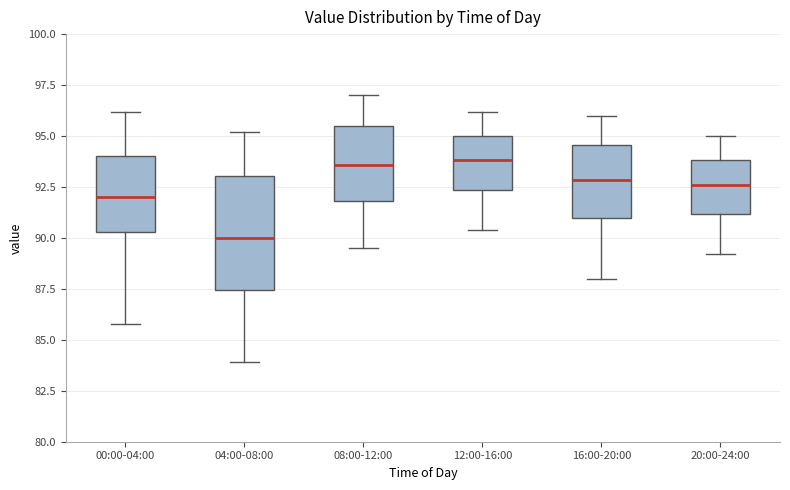

Reading left to right, transcribe this box plot: for each box, give where its median line is, the range the box spans, and where its two whiskers end, as read against the y-axis. The values are not printed on the chart, so give them approximately, as read against the axis.

00:00-04:00: median 92.0, box 90.5 to 94.0, whiskers 86.0 to 96.0
04:00-08:00: median 90.0, box 87.5 to 93.0, whiskers 84.0 to 95.0
08:00-12:00: median 93.5, box 92.0 to 95.5, whiskers 89.5 to 97.0
12:00-16:00: median 94.0, box 92.5 to 95.0, whiskers 90.5 to 96.0
16:00-20:00: median 93.0, box 91.0 to 94.5, whiskers 88.0 to 96.0
20:00-24:00: median 92.5, box 91.0 to 94.0, whiskers 89.0 to 95.0